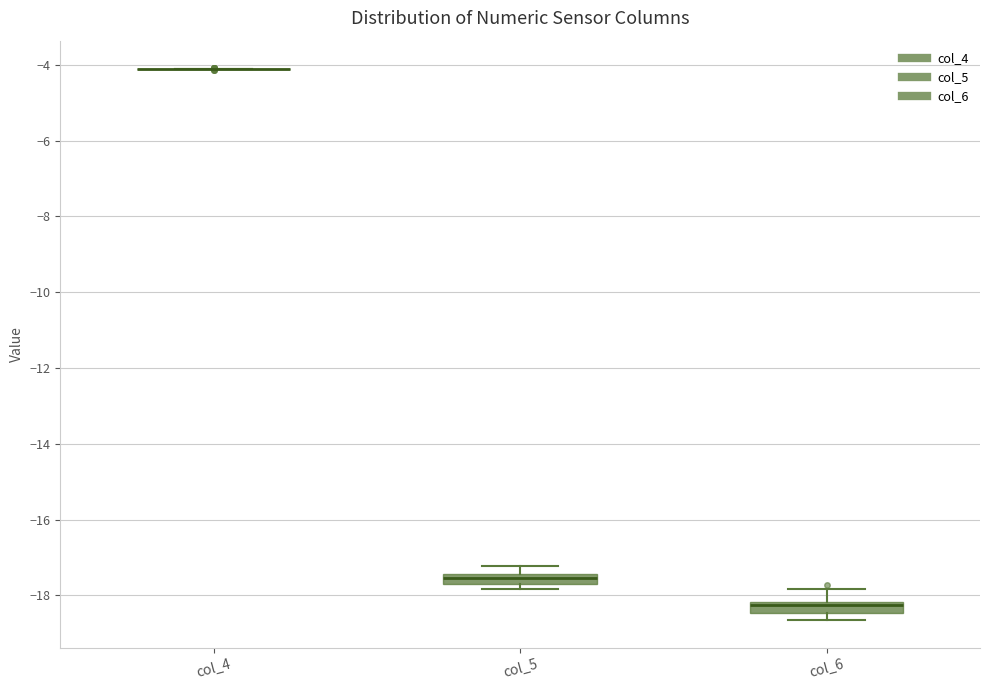

Where is the lower edge of the box for col_6 on the y-axis? The values are not printed on the chart, so give them approximately, as read against the axis.

-18.4